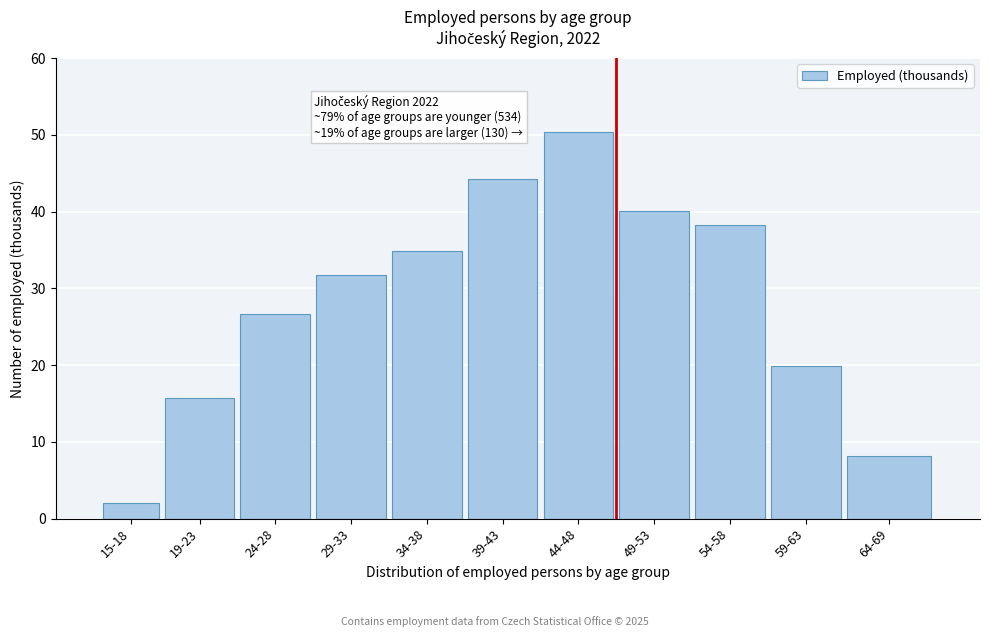

Which has a higher value, 49-53 or 54-58?

49-53